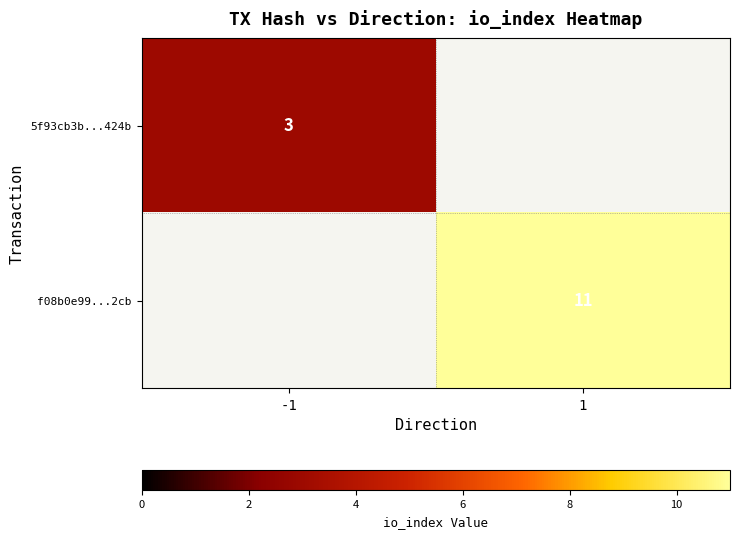

Is it true that 5f93cb3b...424b equals 2.1 at -1?

False